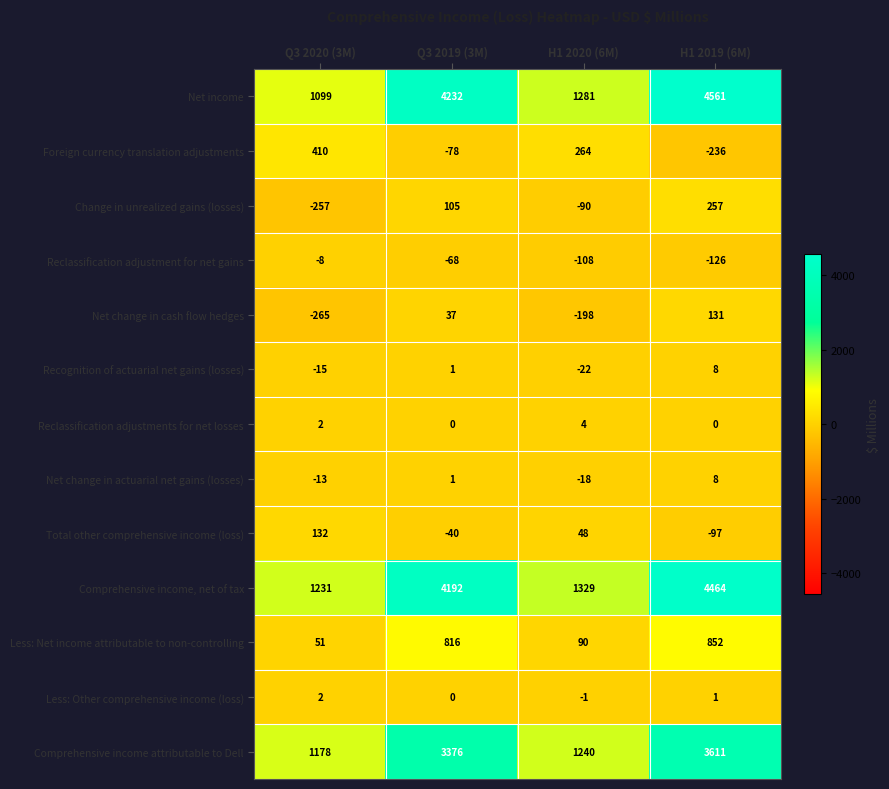

What is the maximum value shown in the chart?

4561